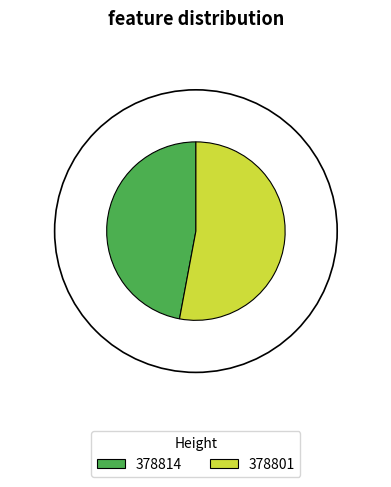

What is the largest slice in the pie chart?

378801